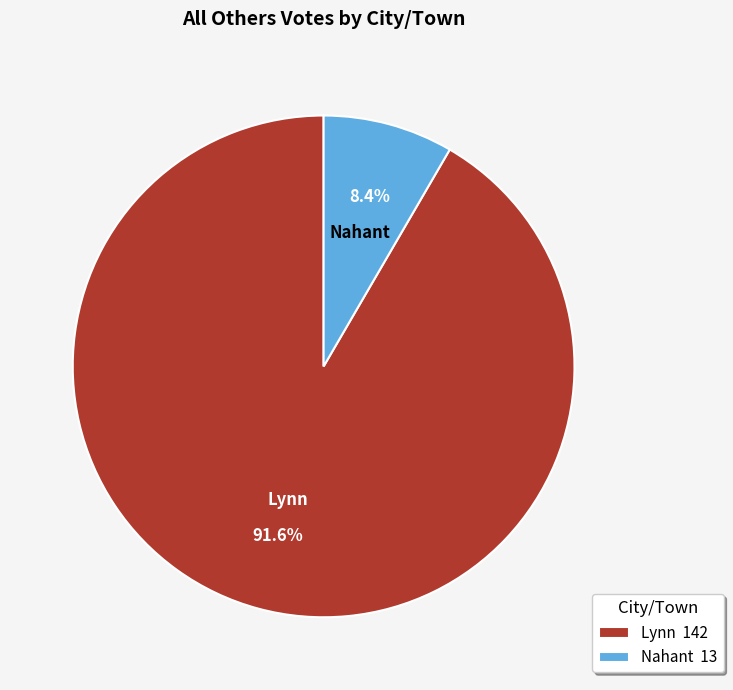

How many slices are in this pie chart?

2